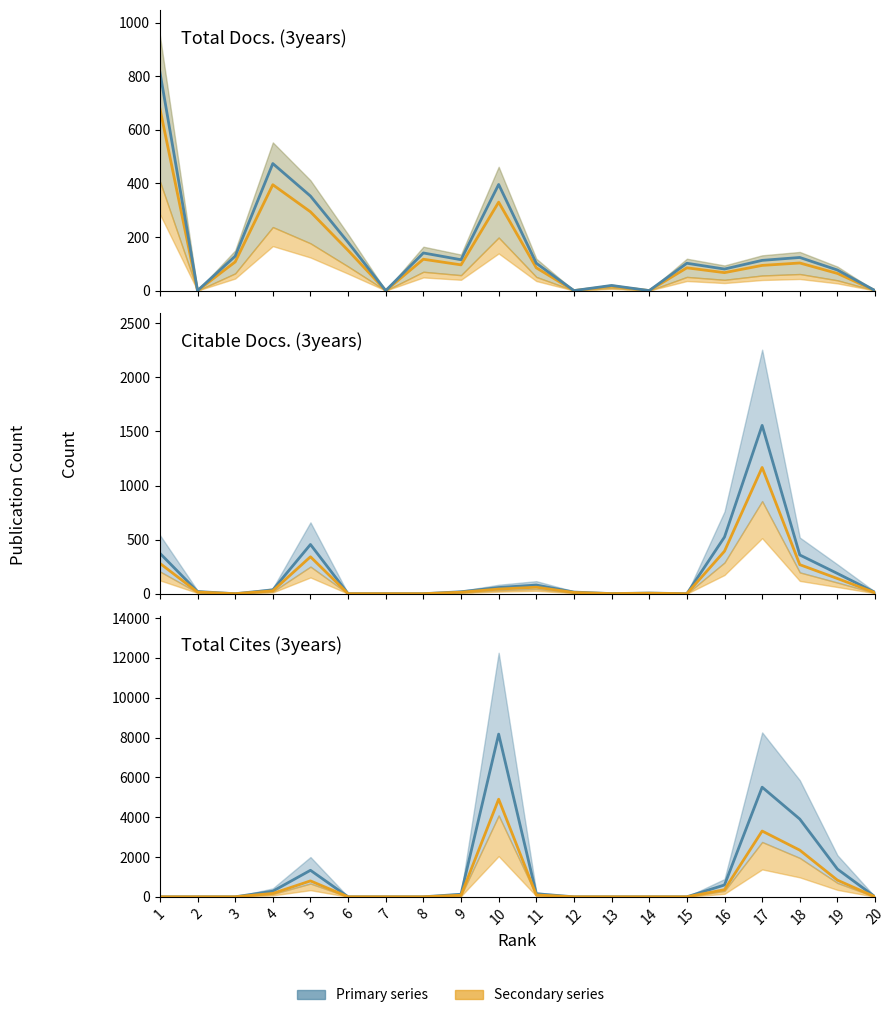

At which label is Total Docs. (3years) closest to 340?

10